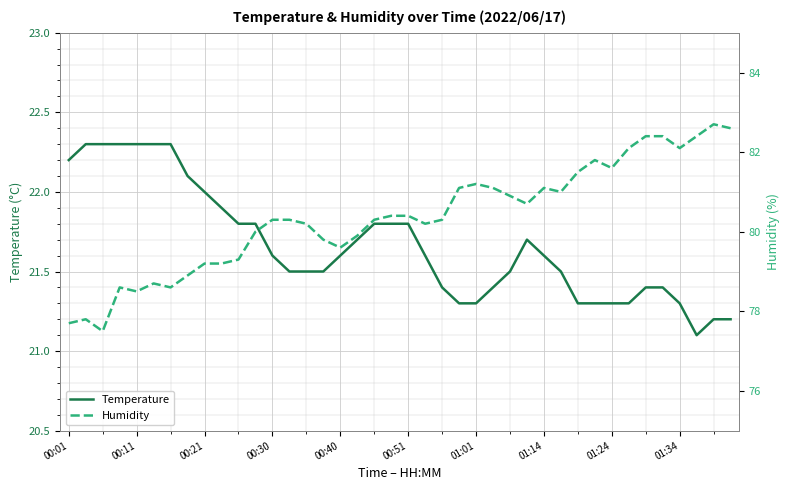

The Humidity series shows 127.3 at 25. True or false?

False